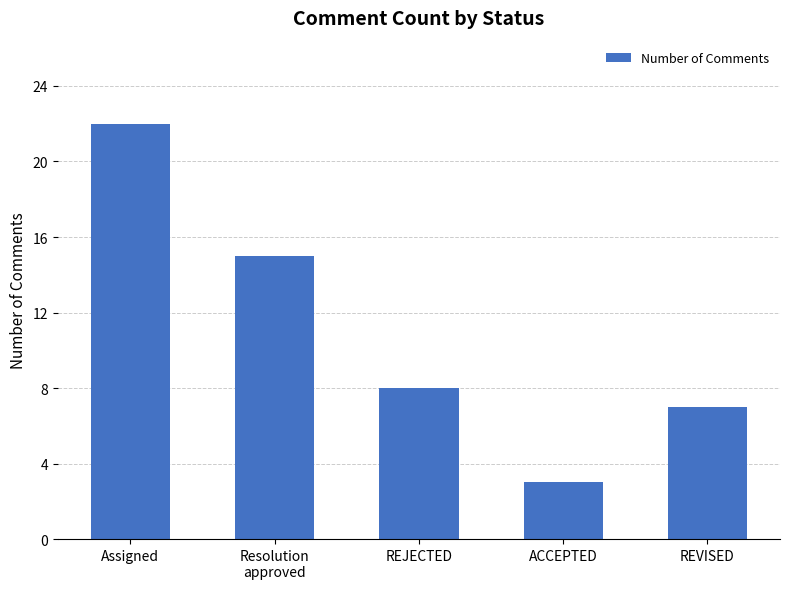

Where is the data nearest to the value 12?

Resolution
approved